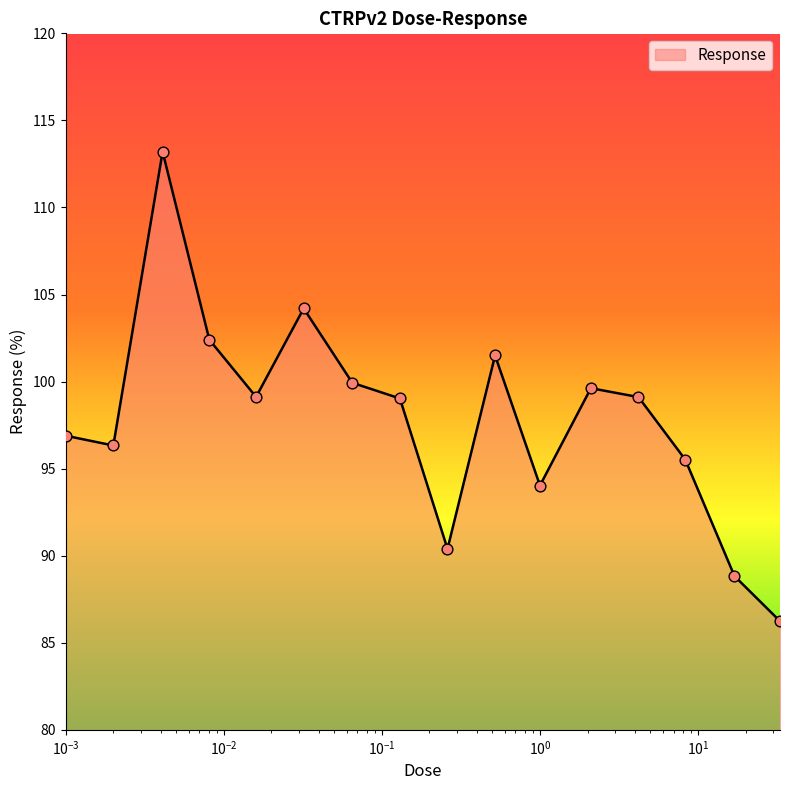

What is the smallest value displayed?

86.2